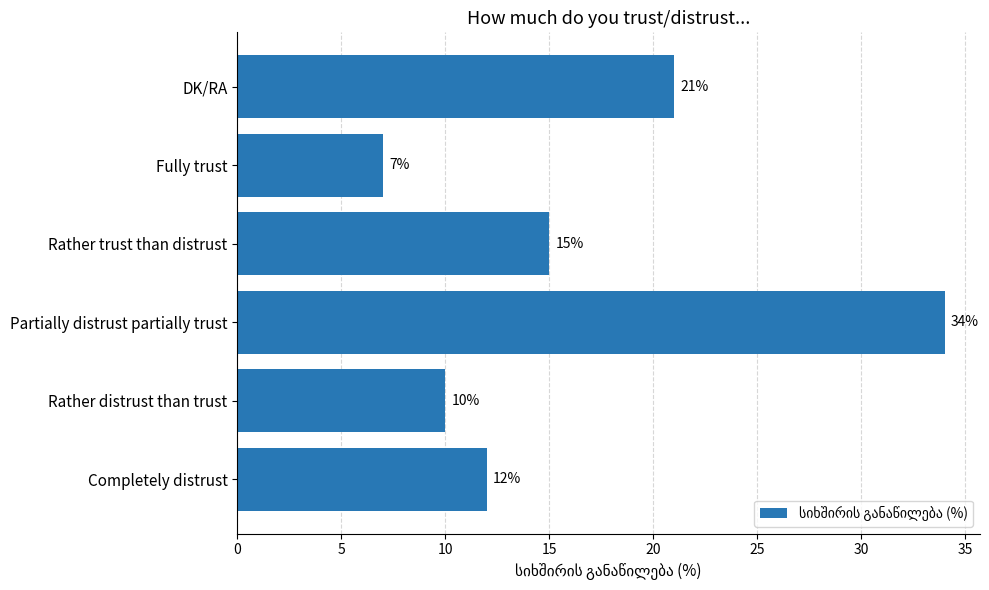

What is the difference between the values at Rather trust than distrust and Rather distrust than trust?

5